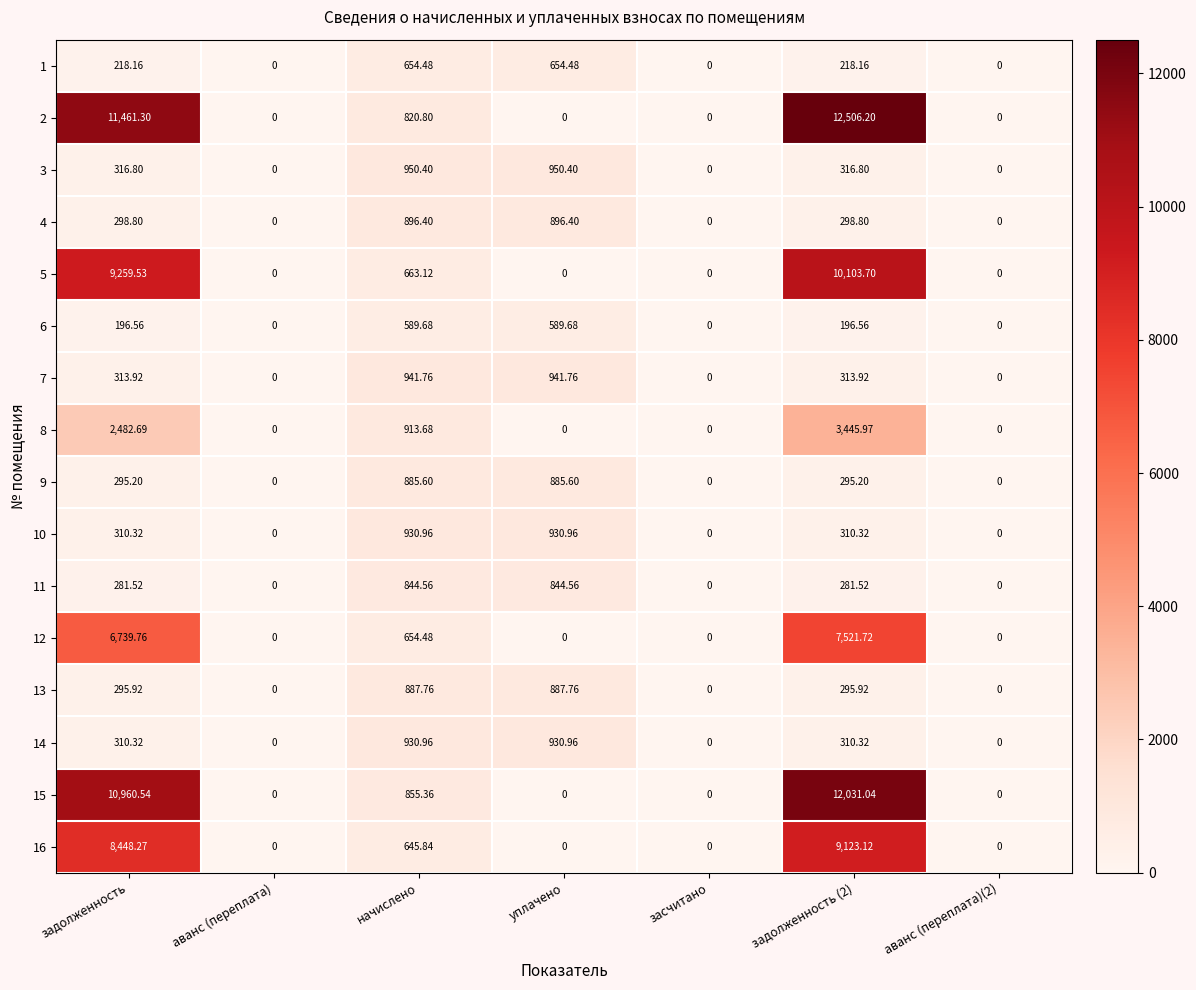

Where does the 14 series first go above 310?

задолженность